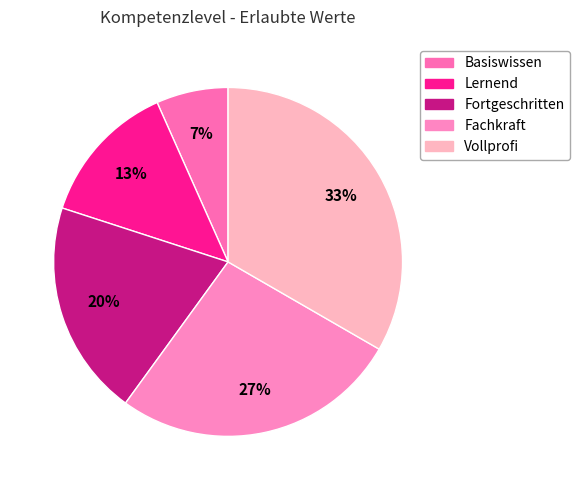

True or false: Fortgeschritten accounts for 20% of the total.

True